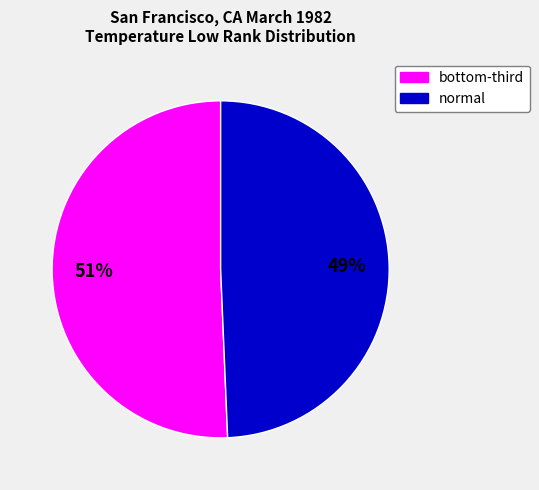

Is there a majority slice in this chart?

Yes